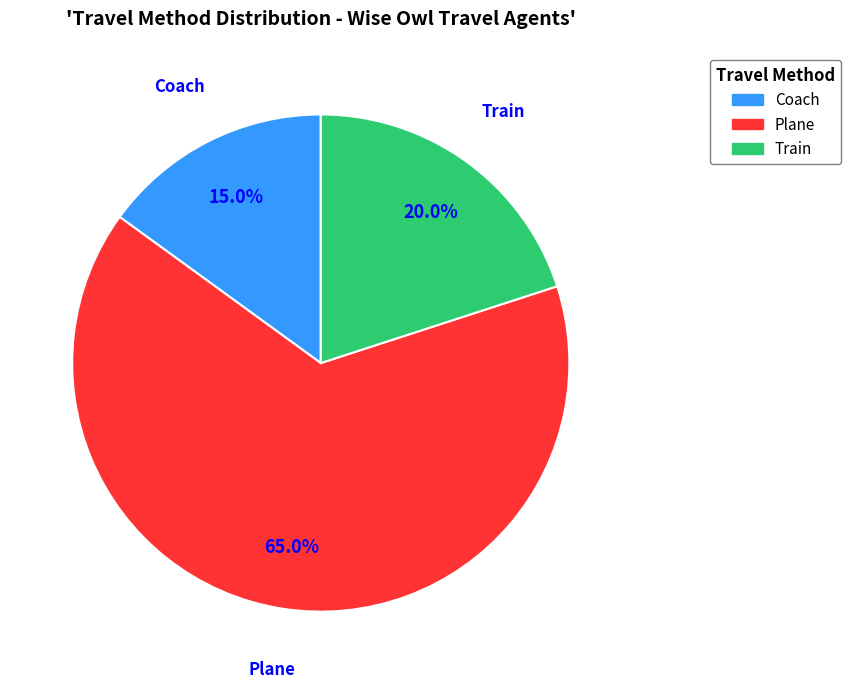

True or false: Coach accounts for 28% of the total.

False